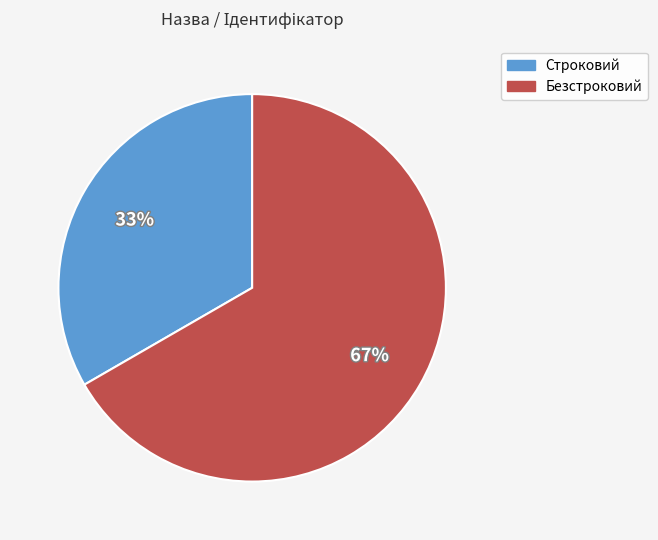

How many slices are in this pie chart?

2